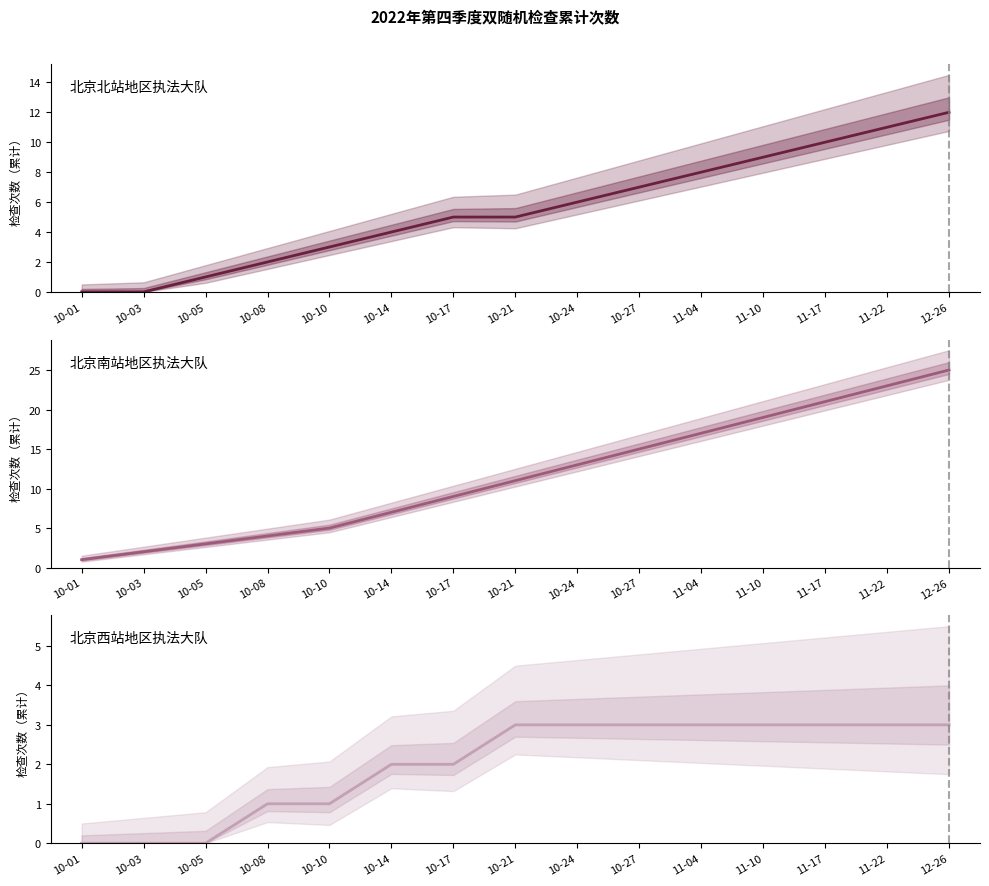

The value of 北京南站地区执法大队 at 10-05 is 3. True or false?

True